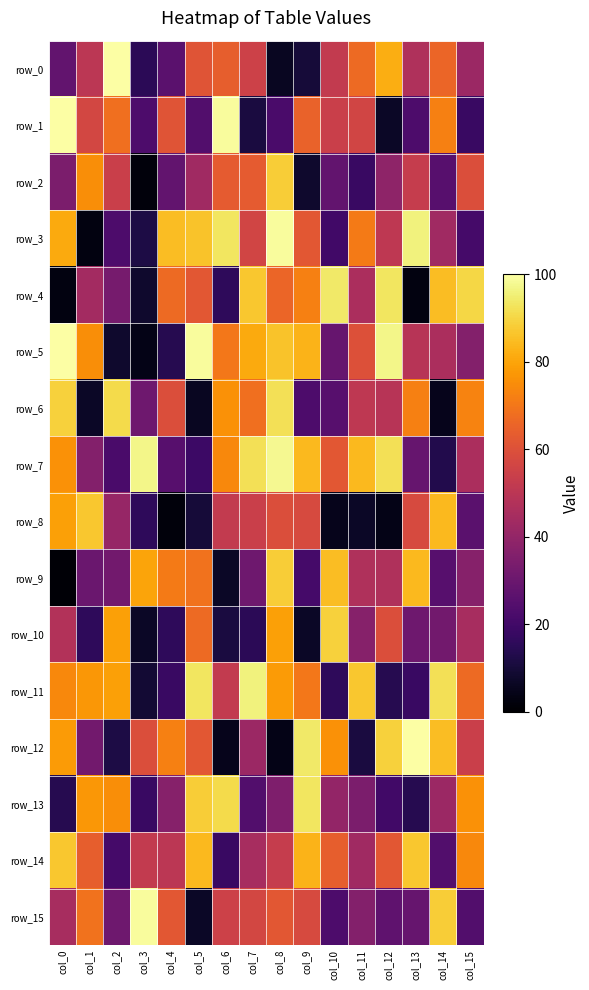

At which category is the sum across all series the highest?

col_8